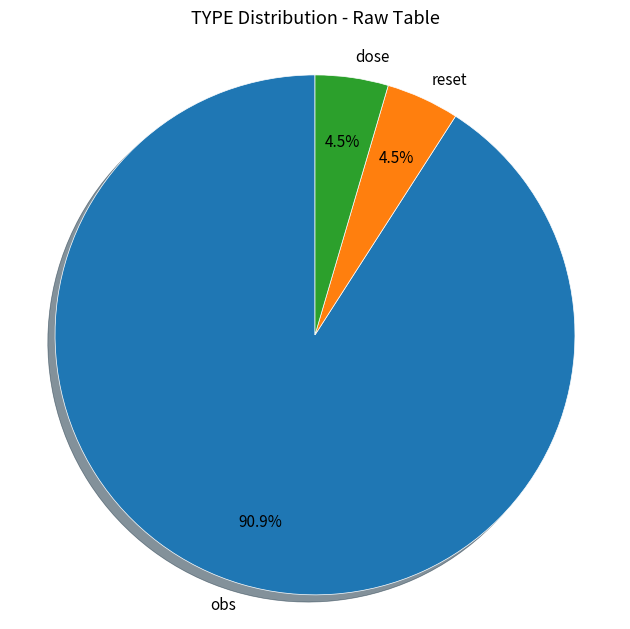

To the nearest percent, what is the difference between the largest and smallest slice percentages?

86%